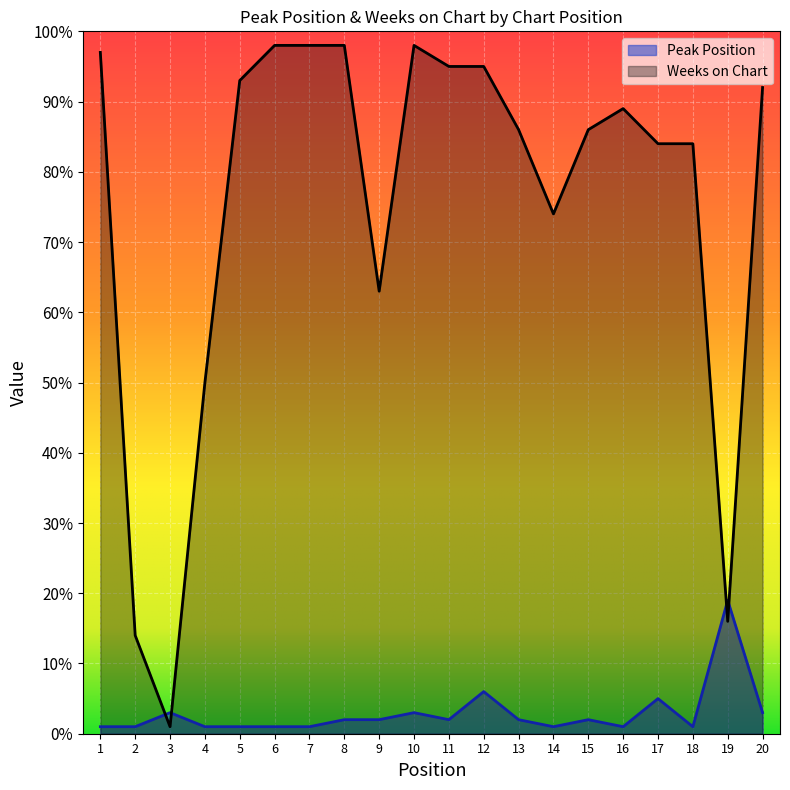

At which label does Weeks on Chart reach its peak?

6